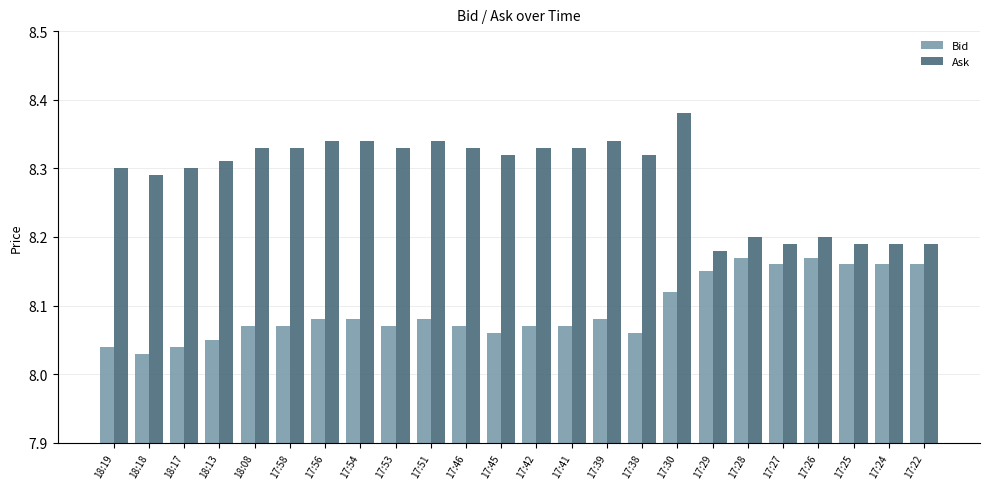

The Ask series shows 3.3 at 17:29. True or false?

False